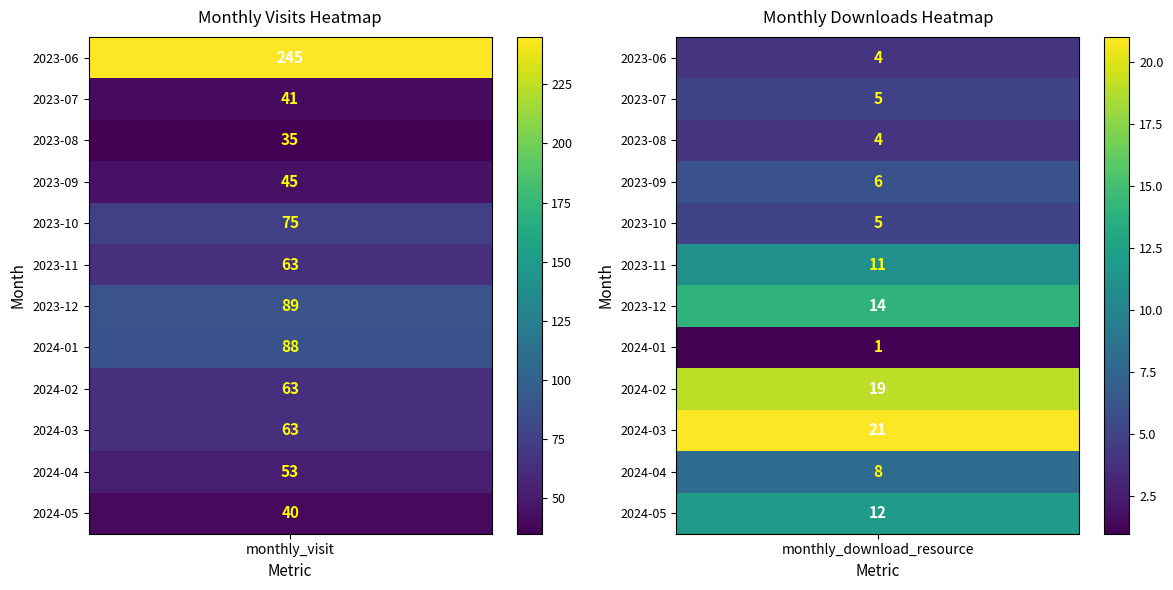

Reading left to right, transcribe all the data shown in this chart.

2023-06: 245	4
2023-07: 41	5
2023-08: 35	4
2023-09: 45	6
2023-10: 75	5
2023-11: 63	11
2023-12: 89	14
2024-01: 88	1
2024-02: 63	19
2024-03: 63	21
2024-04: 53	8
2024-05: 40	12